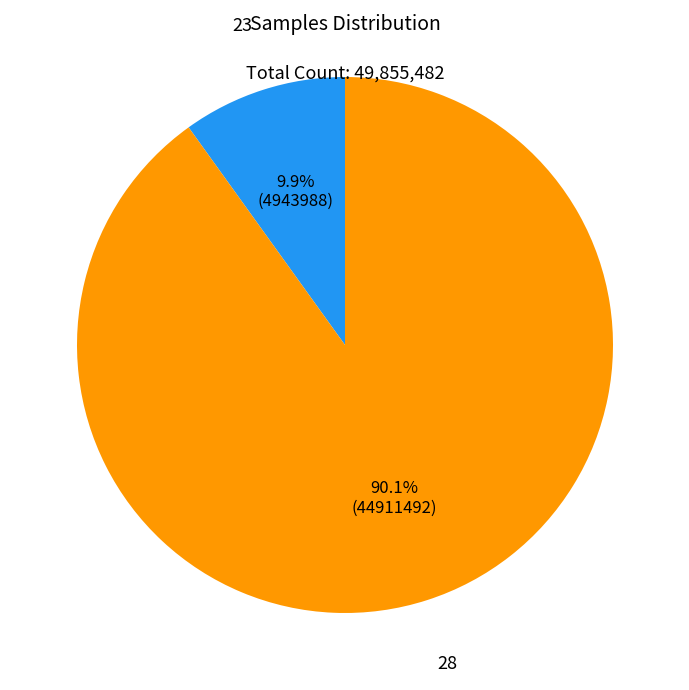

Is there a majority slice in this chart?

Yes